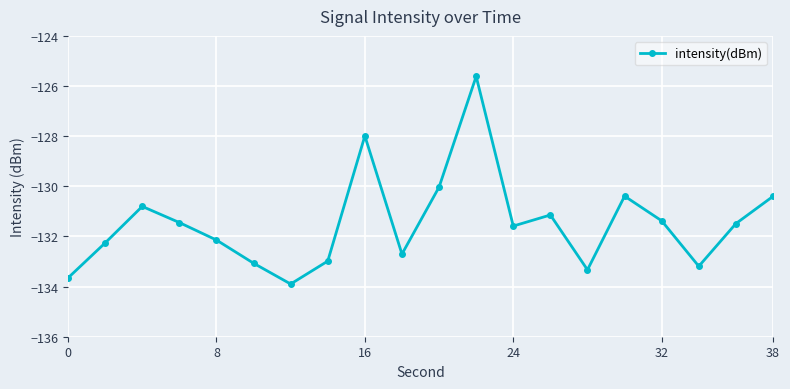

What is the value of the 14th point from the left?

-131.1